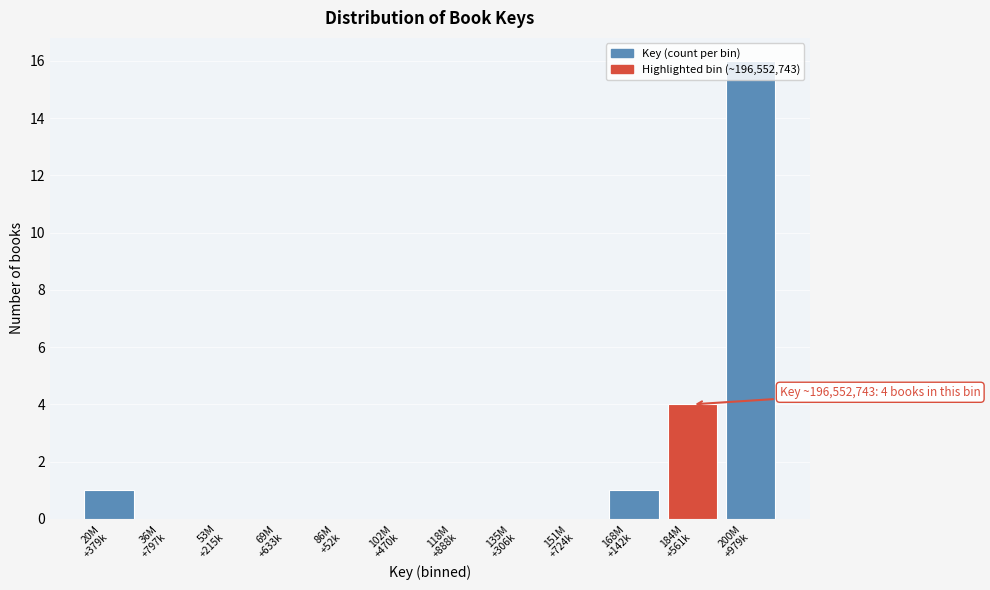

What is the maximum value shown in the chart?

16